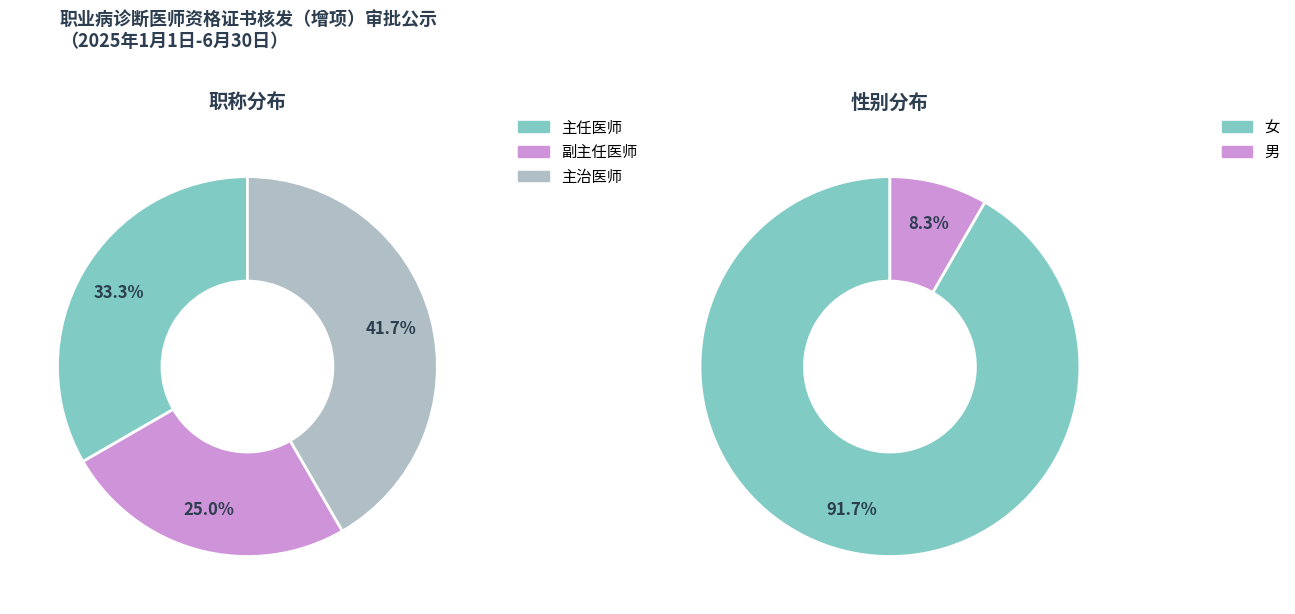

Which slice is the smallest?

副主任医师